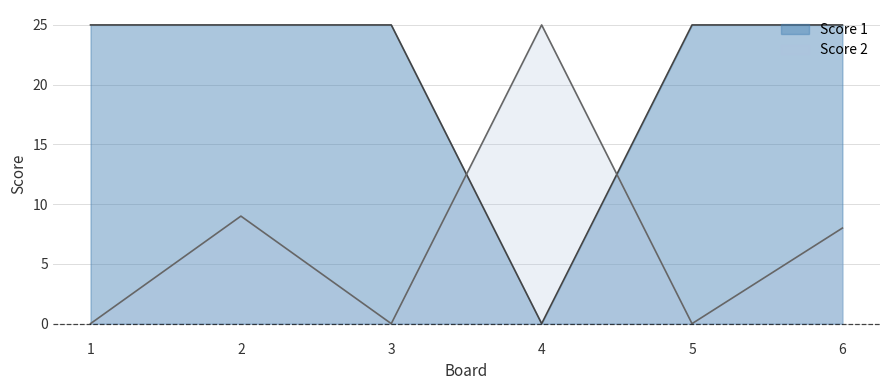

True or false: Score 2 has more than 1 interior local peaks.

True